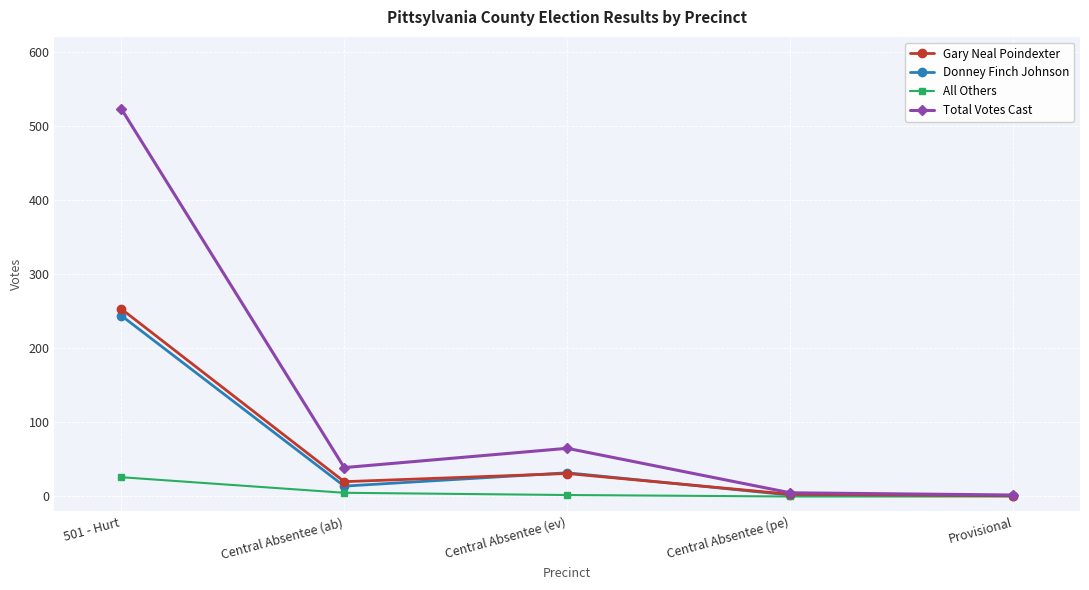

True or false: Gary Neal Poindexter has a value of 1 at Provisional.

True